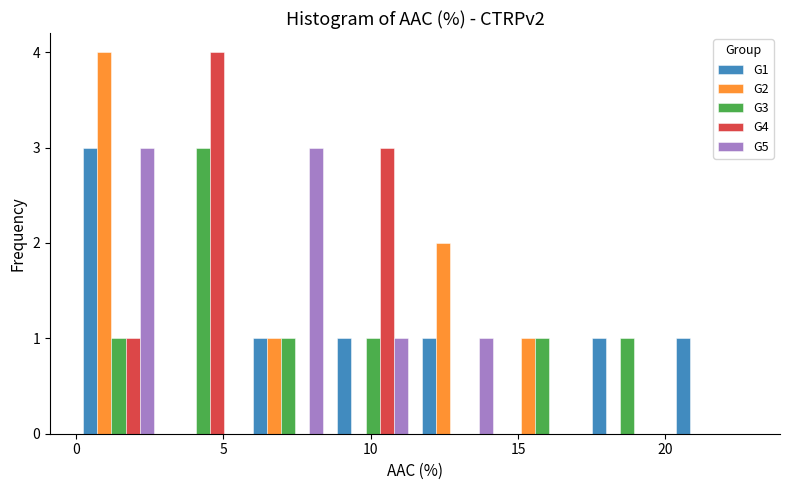

Reading left to right, list every range on the x-axis with the height of the bar of each series over it. Neither the bar edges nor the heights are printed on the chart, so give them approximately, as read against the axes.

0.0 to 3.0: G1=3	G2=4	G3=1	G4=1	G5=3
3.0 to 6.0: G1=0	G2=0	G3=3	G4=4	G5=0
6.0 to 8.5: G1=1	G2=1	G3=1	G4=0	G5=3
8.5 to 11.5: G1=1	G2=0	G3=1	G4=3	G5=1
11.5 to 14.5: G1=1	G2=2	G3=0	G4=0	G5=1
14.5 to 17.5: G1=0	G2=1	G3=1	G4=0	G5=0
17.5 to 20.0: G1=1	G2=0	G3=1	G4=0	G5=0
20.0 to 23.0: G1=1	G2=0	G3=0	G4=0	G5=0